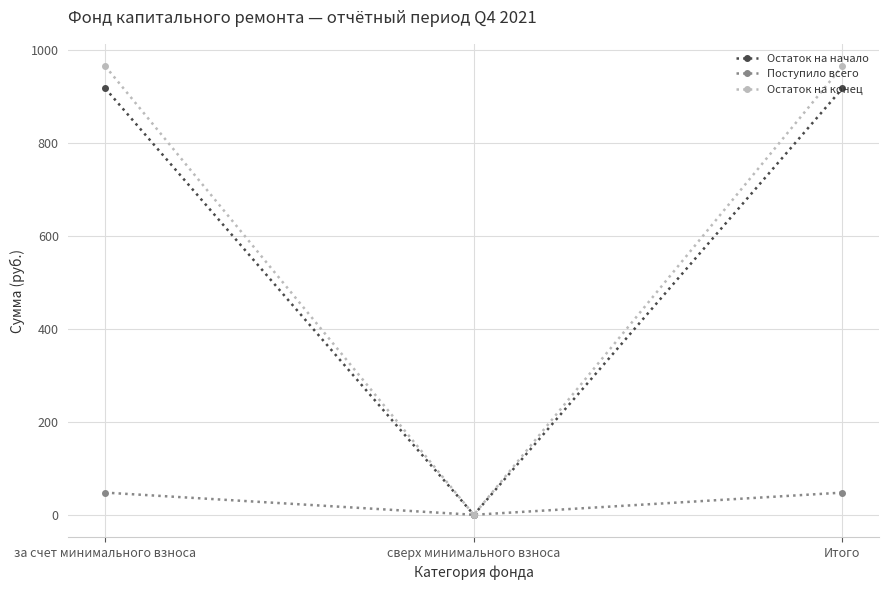

Which series has the largest range (max minus min)?

Остаток на конец